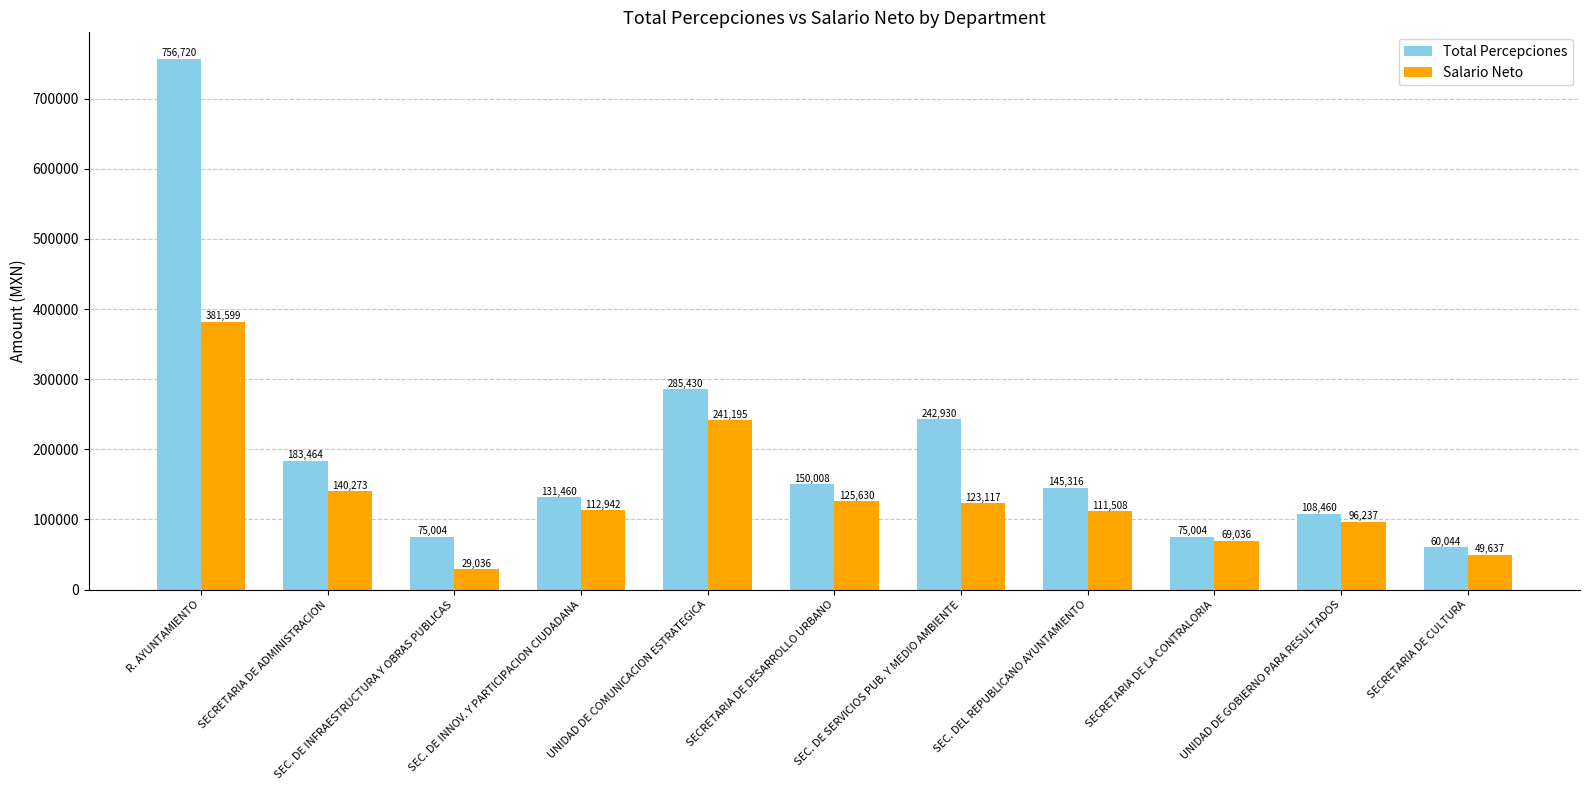

What is the minimum value shown in the chart?

29036.0